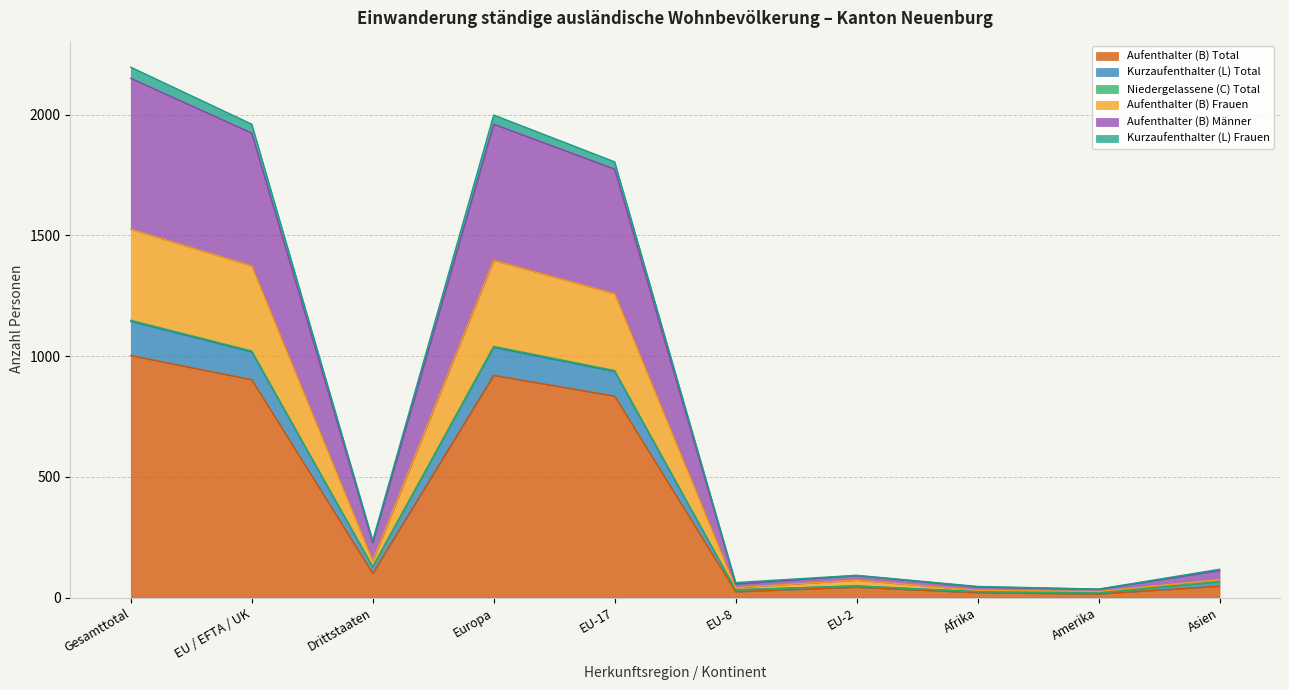

How many data points in Aufenthalter (B) Total are less than 100?

5